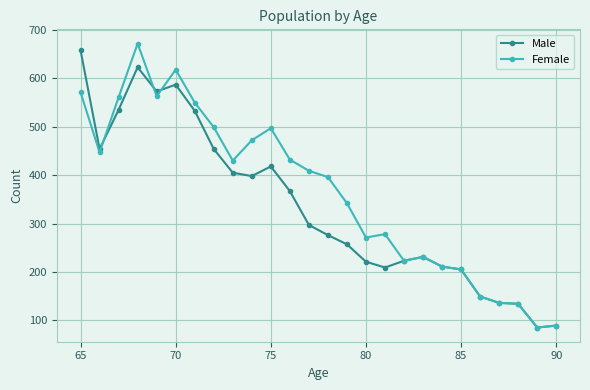

What is the value of the Female point at the 2nd from the left?

447